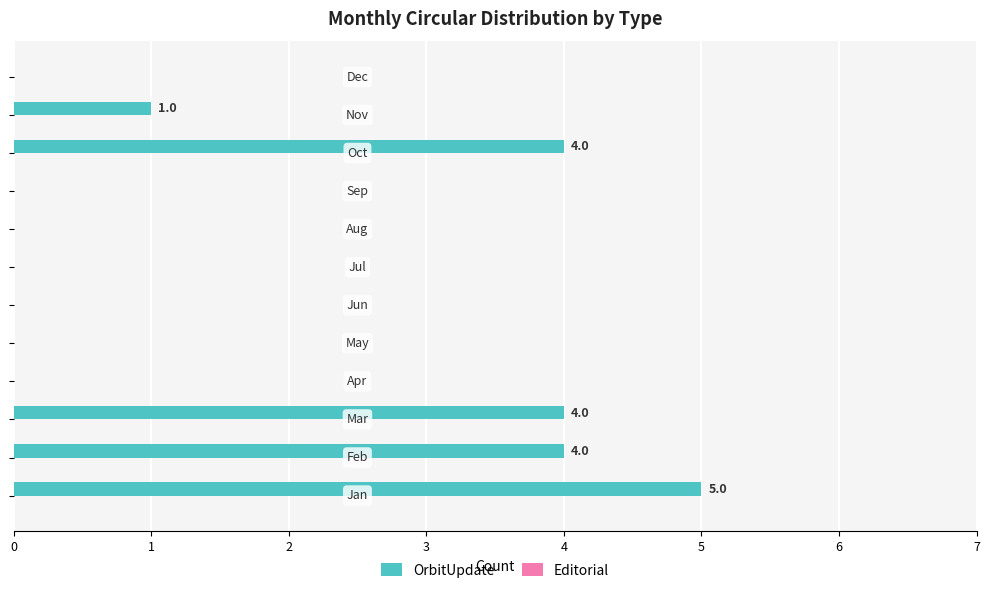

What is the sum of all values?

18